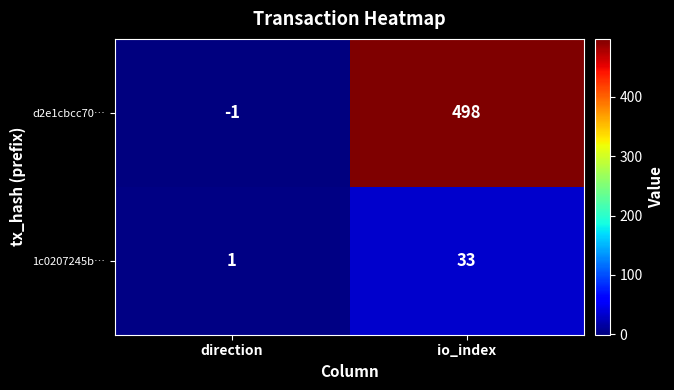

How many series are shown in this chart?

2